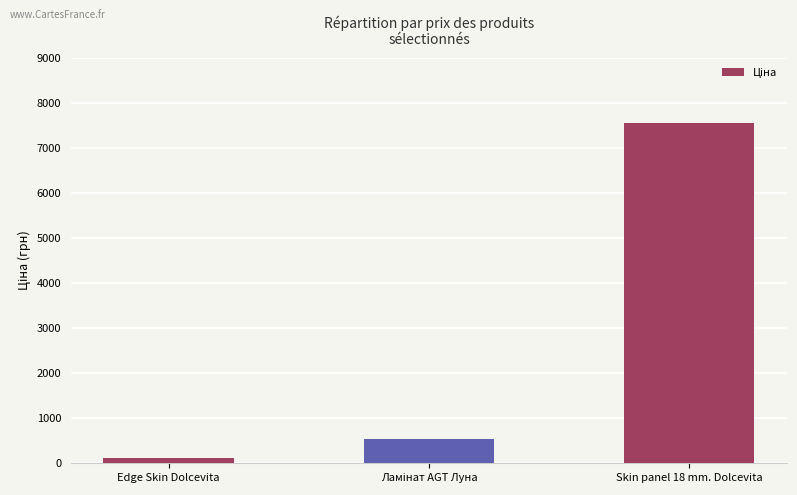

What value does the data have at Skin panel 18 mm. Dolcevita?

7545.9